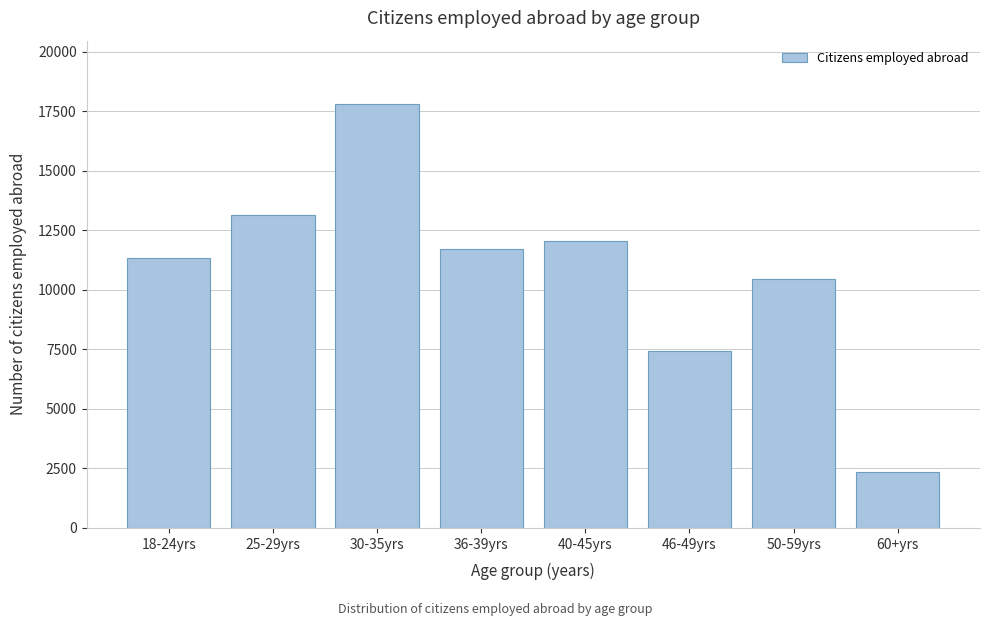

Reading left to right, transcribe all the data shown in this chart.

11348	13159	17797	11725	12059	7420	10466	2353